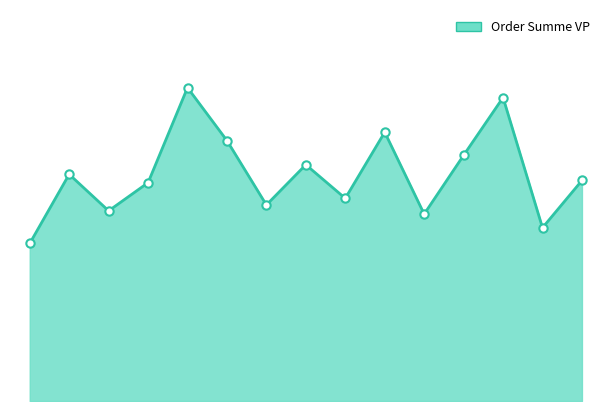

Does the chart display data point markers on the line(s)?

No